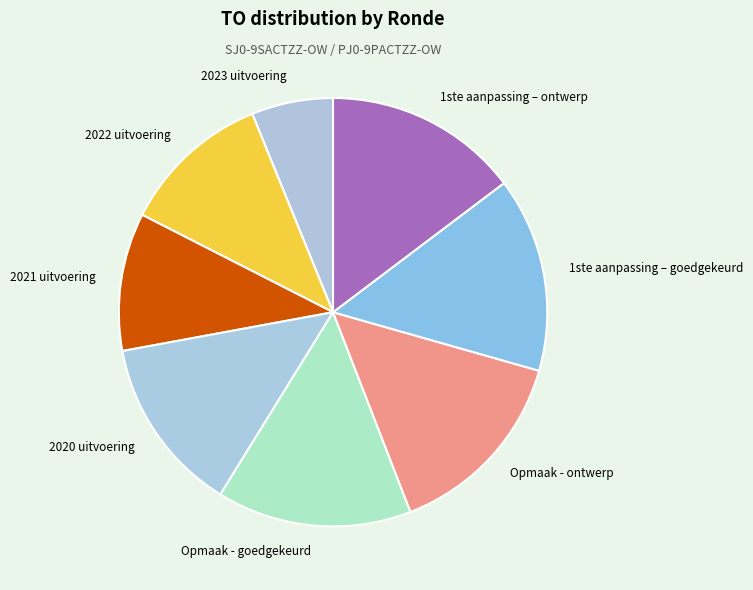

How many segments does this pie chart have?

8